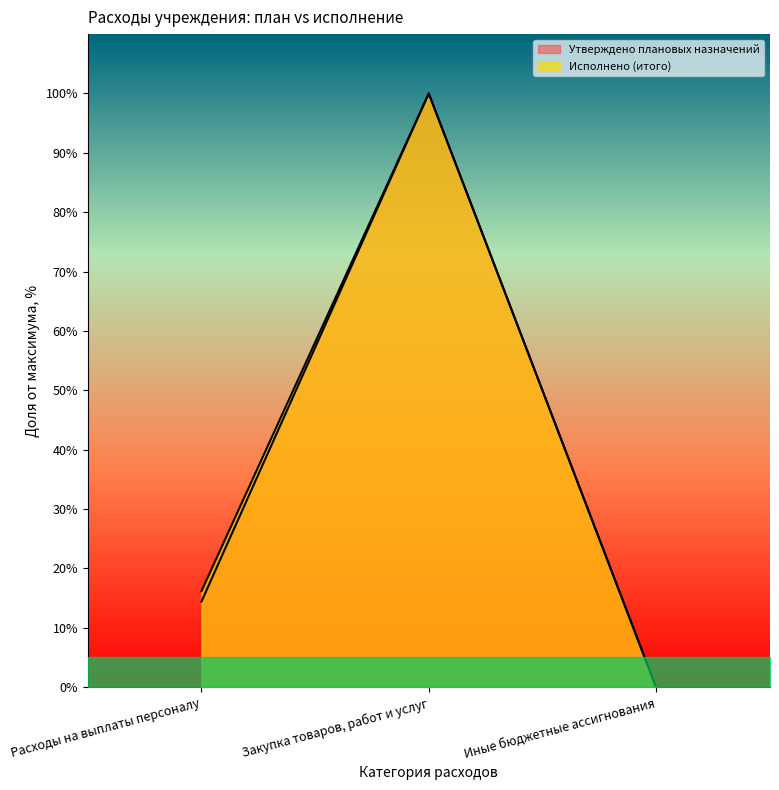

True or false: Утверждено плановых назначений has a value of 100.0 at Закупка товаров, работ и услуг.

True